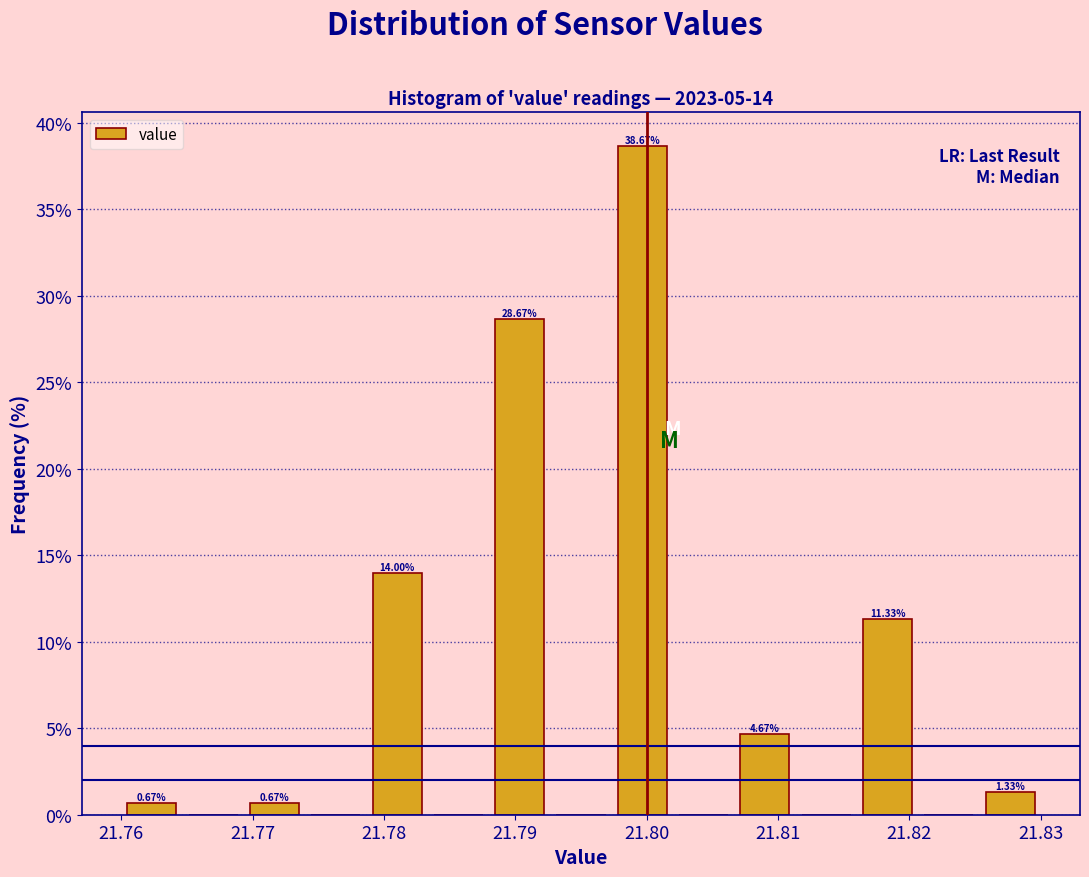

Which range on the x-axis has the tallest bar?

21.797 to 21.802